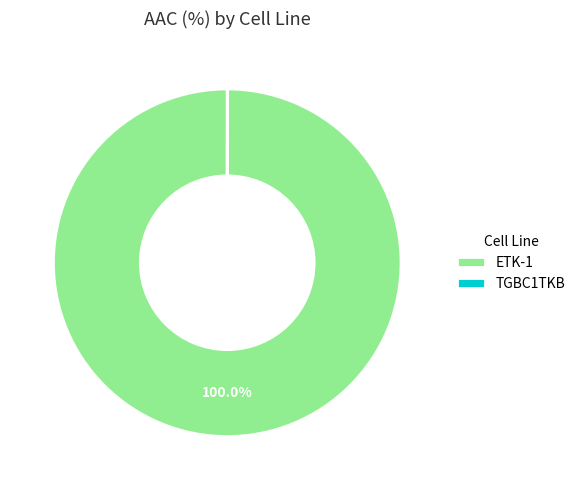

Is ETK-1 the majority of the pie?

Yes